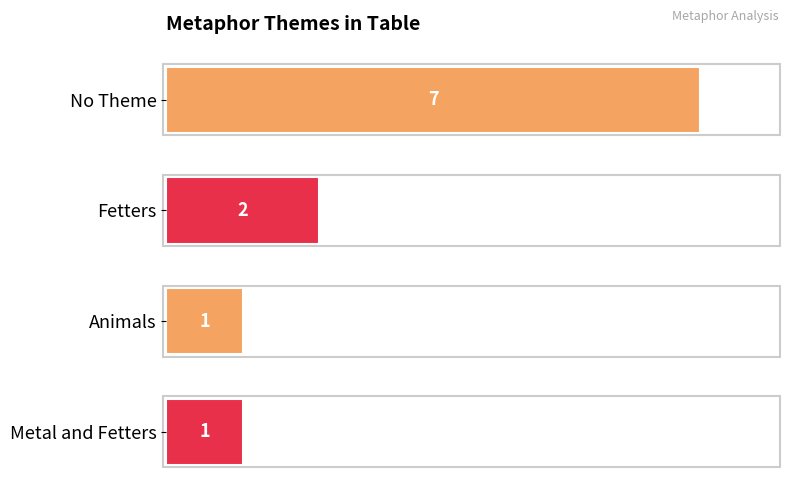

Which has a higher value, Fetters or Metal and Fetters?

Fetters